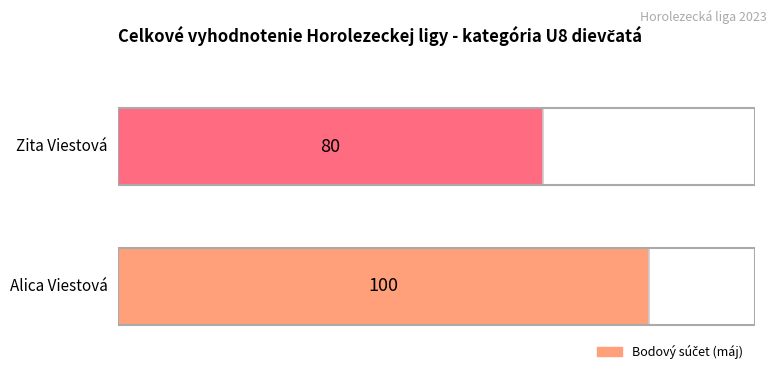

Are the bars horizontal?

Yes